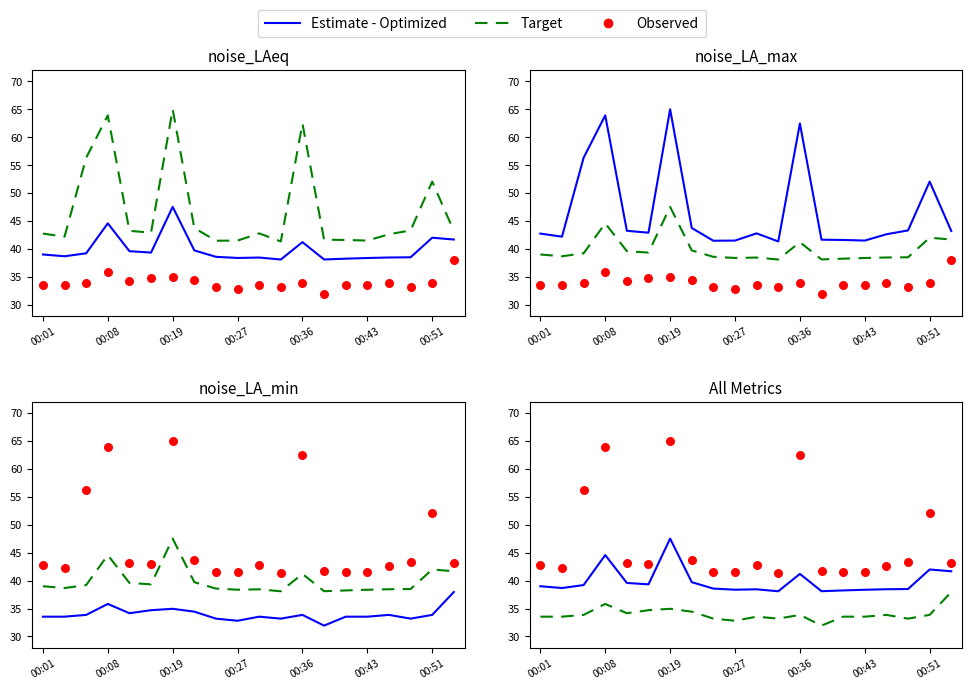

Which series has the largest Y range (max minus min)?

Observed